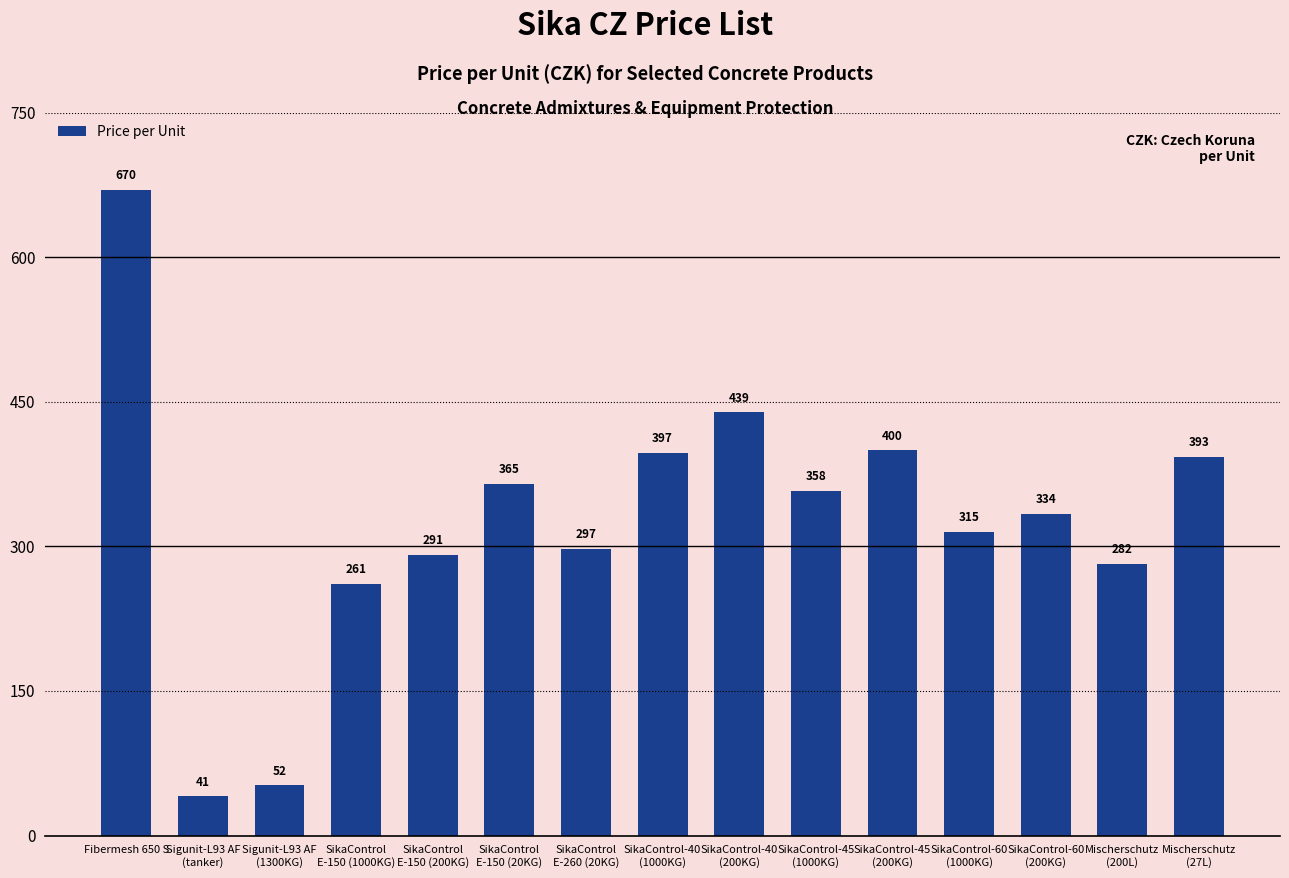

At which label does the data first exceed 333?

Fibermesh 650 S